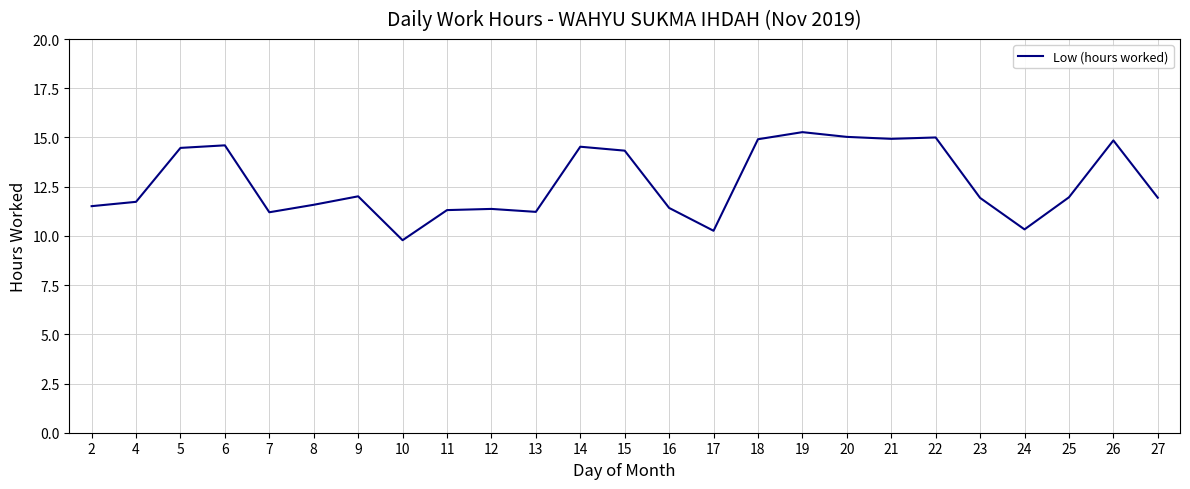

The value at 12 is 19.0. True or false?

False